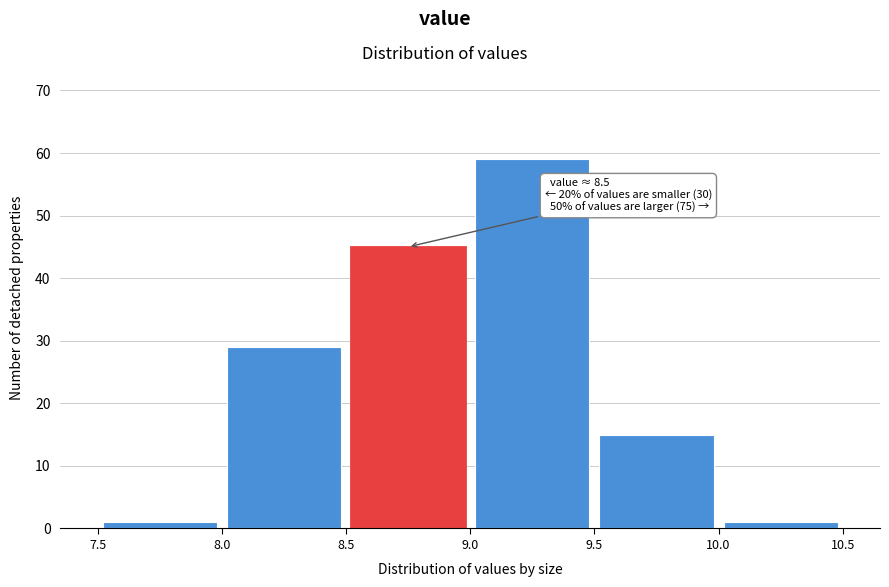

Over which range of the x-axis is the bar tallest?

9.0 to 9.5